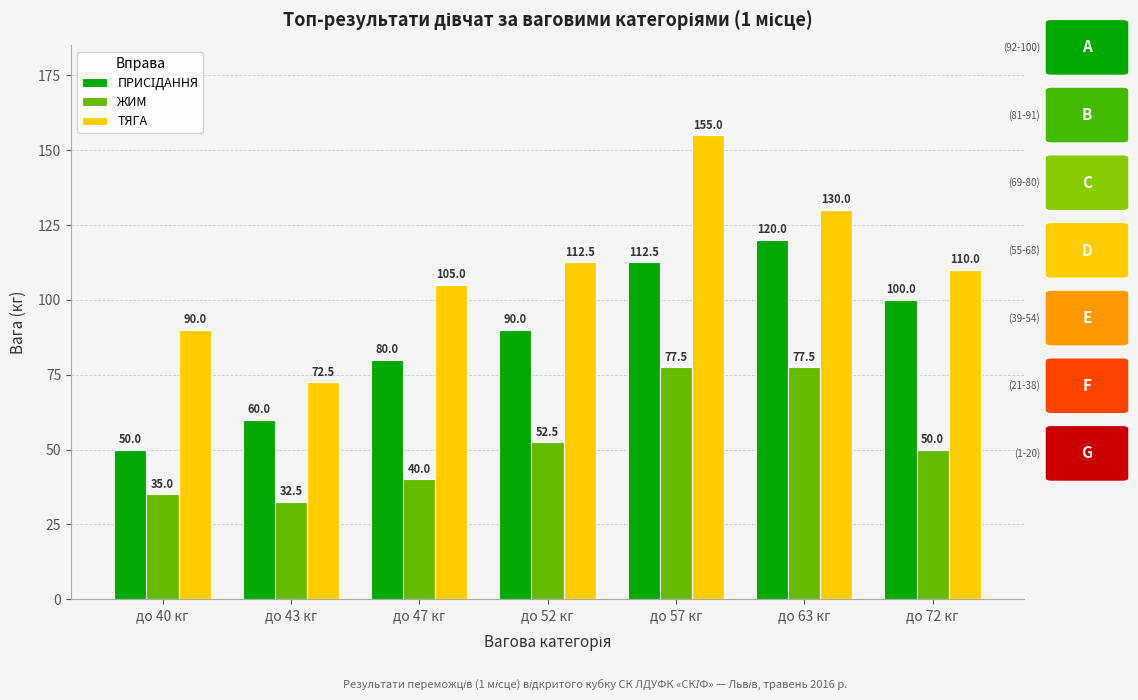

What is the sum of the ТЯГА values at до 72 кг and до 52 кг?

222.5